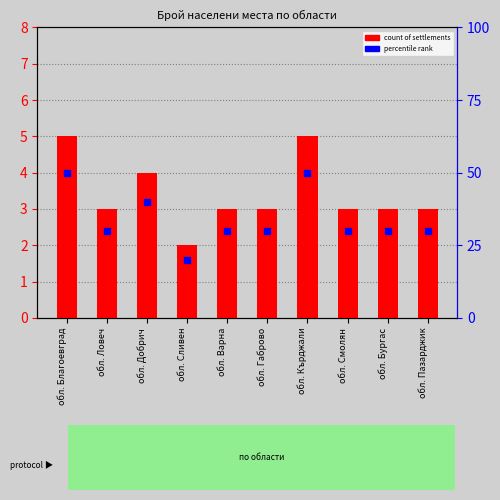

Which series has the largest total across all categories?

percentile rank